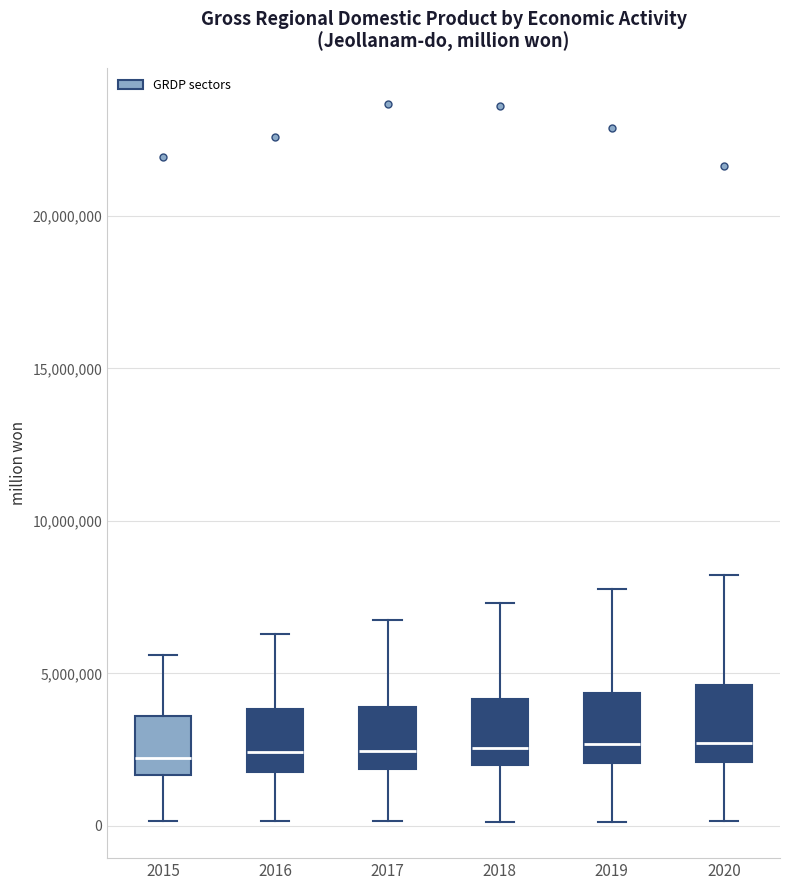

Reading left to right, transcribe this box plot: for each box, give where its median line is, the range the box spans, and where its two whiskers end, as read against the y-axis. The values are not printed on the chart, so give them approximately, as read against the axis.

2015: median 2000000, box 1500000 to 3500000, whiskers 0 to 5500000
2016: median 2500000, box 2000000 to 4000000, whiskers 0 to 6500000
2017: median 2500000, box 2000000 to 4000000, whiskers 0 to 6500000
2018: median 2500000, box 2000000 to 4000000, whiskers 0 to 7500000
2019: median 2500000, box 2000000 to 4500000, whiskers 0 to 8000000
2020: median 2500000, box 2000000 to 4500000, whiskers 0 to 8000000